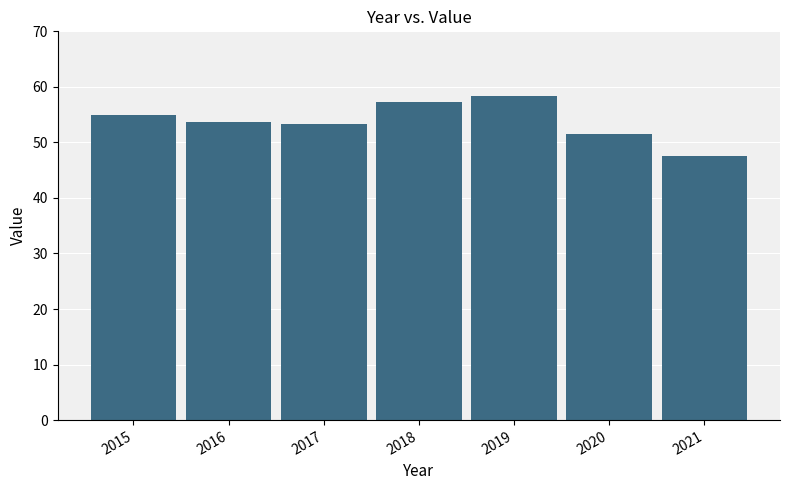

How many distinct data groups are displayed?

1